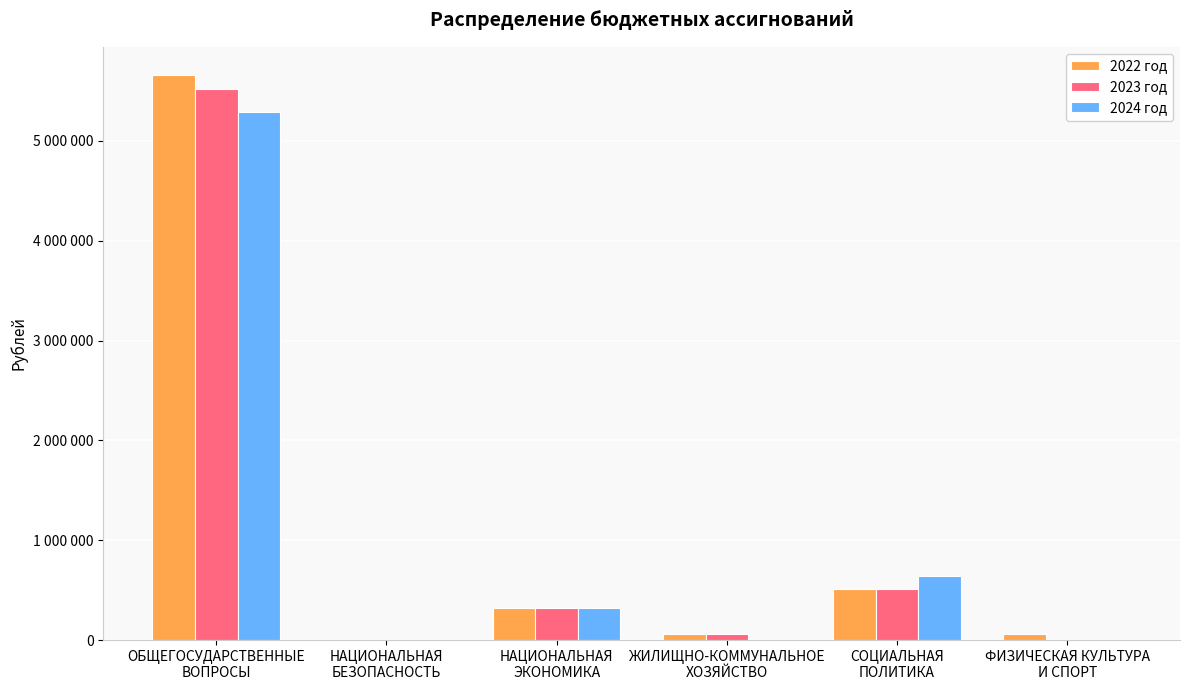

Between ОБЩЕГОСУДАРСТВЕННЫЕ
ВОПРОСЫ and НАЦИОНАЛЬНАЯ
ЭКОНОМИКА, which series saw the biggest shift?

2022 год